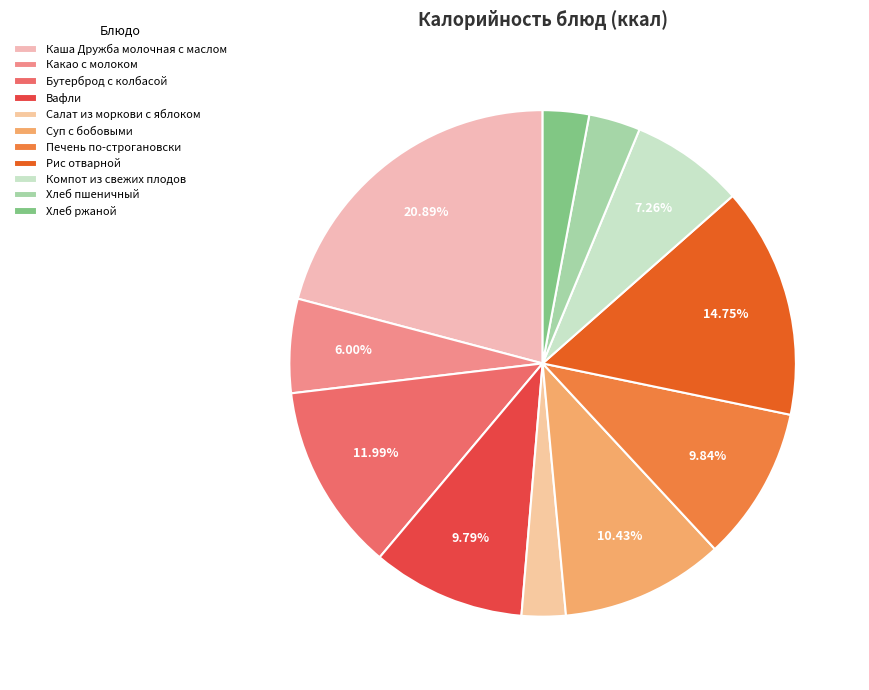

True or false: Хлеб пшеничный accounts for 3% of the total.

True